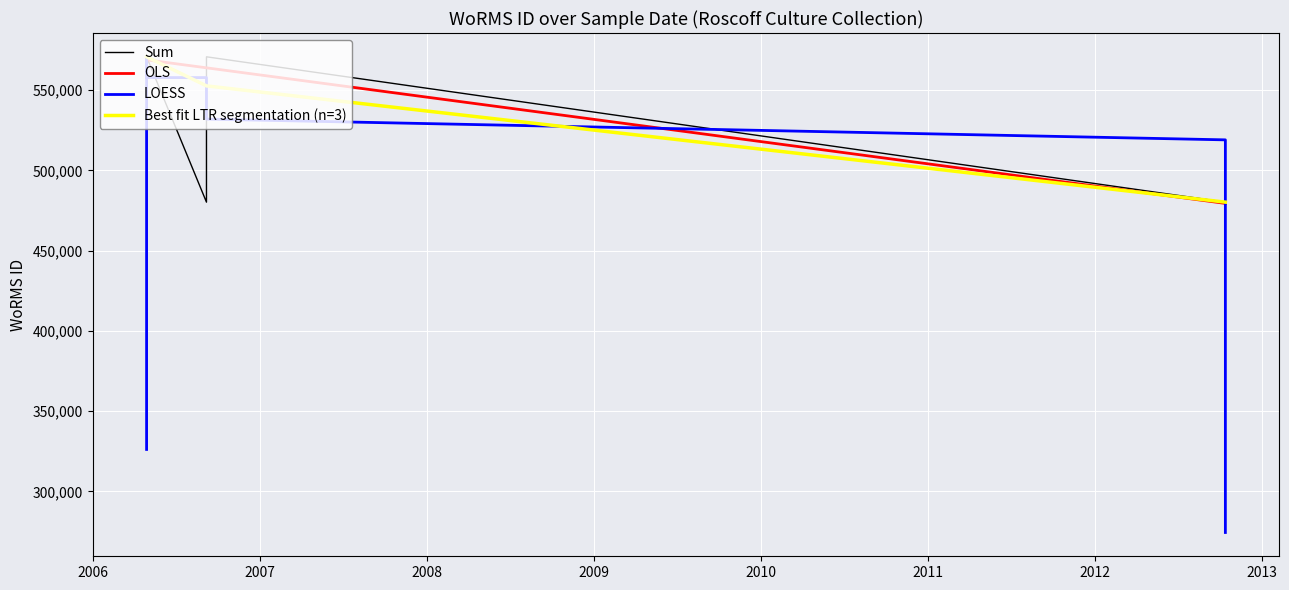

Is the value of LOESS at 36 greater than the value of OLS at 2011?

No